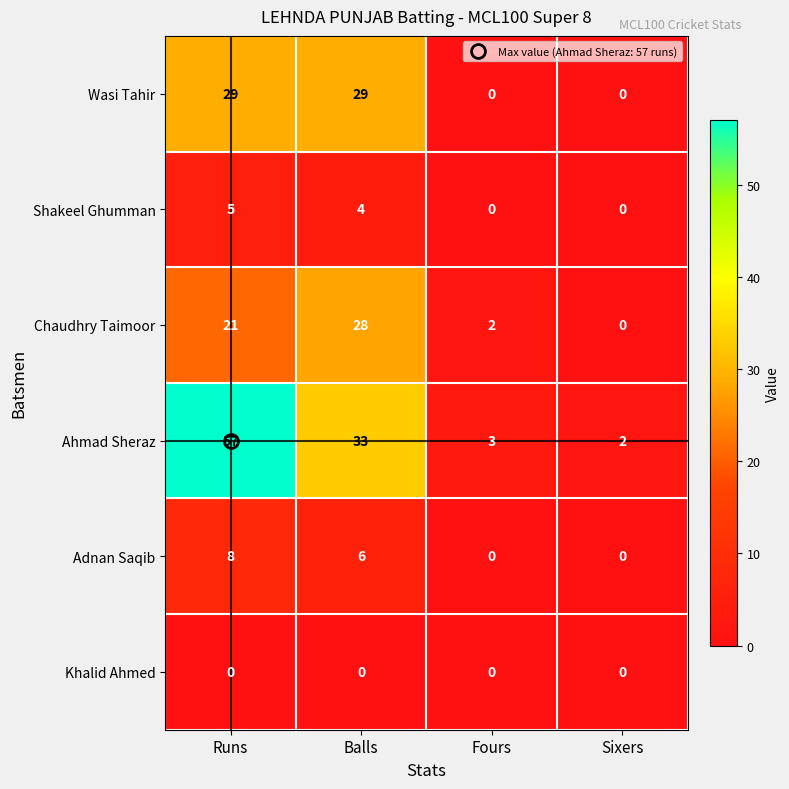

What is the difference between the highest and lowest values at Fours?

3